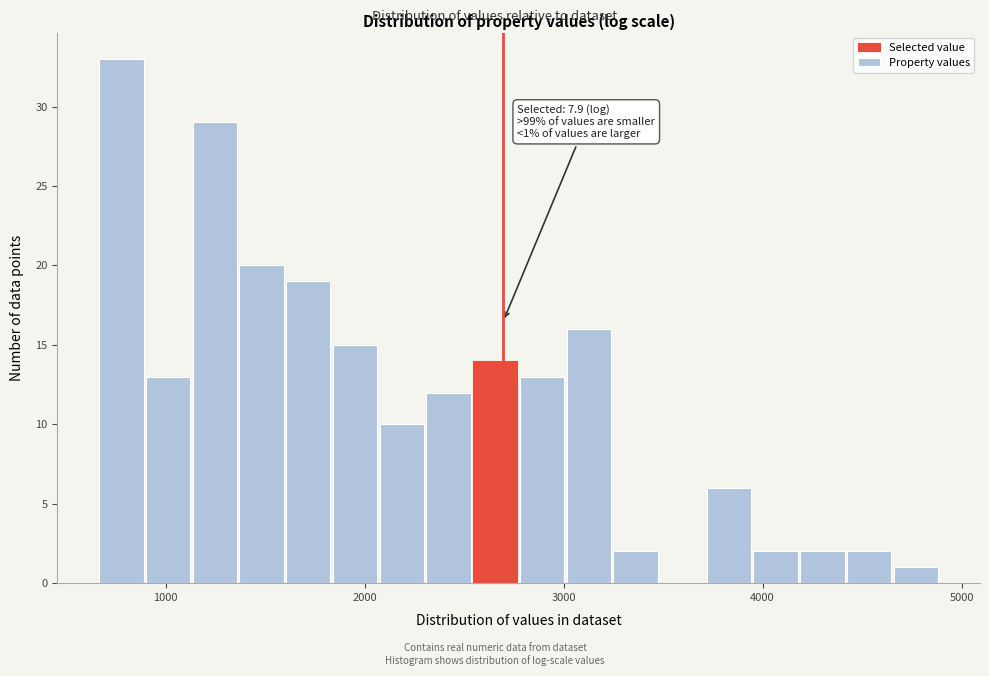

Around what value on the x-axis is the tallest bar? Give the approximate position of its centre, as read against the axis.

800